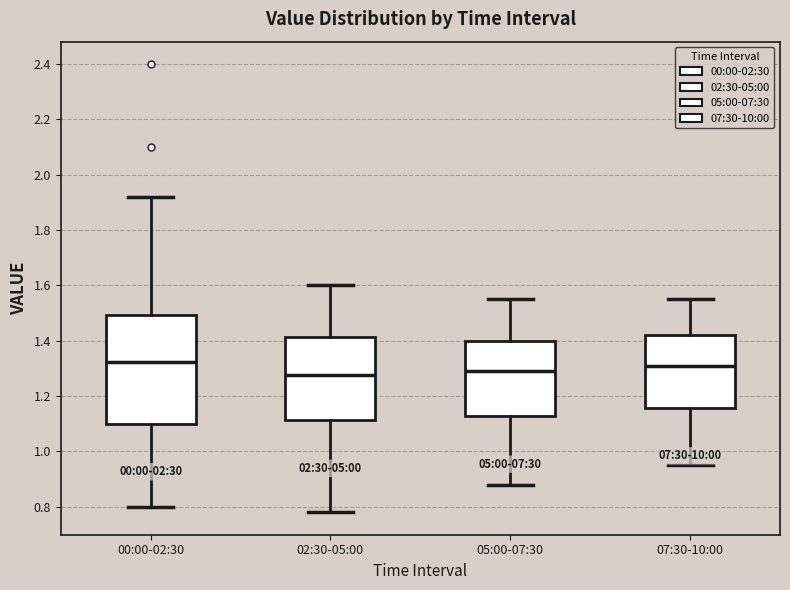

Where does the median line of the box for 02:30-05:00 sit on the y-axis? The values are not printed on the chart, so give them approximately, as read against the axis.

1.28